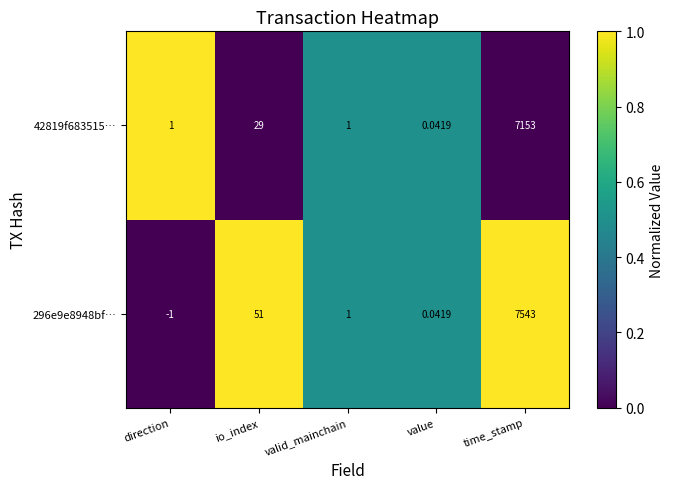

Which series has the widest spread of values?

296e9e8948bf…